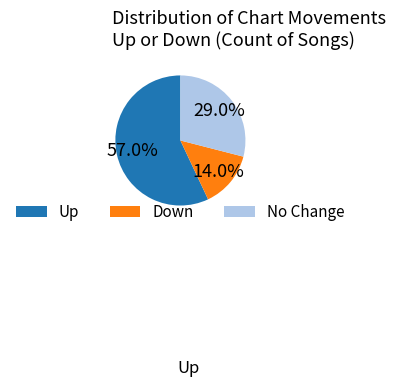

Which slice is the smallest?

Down